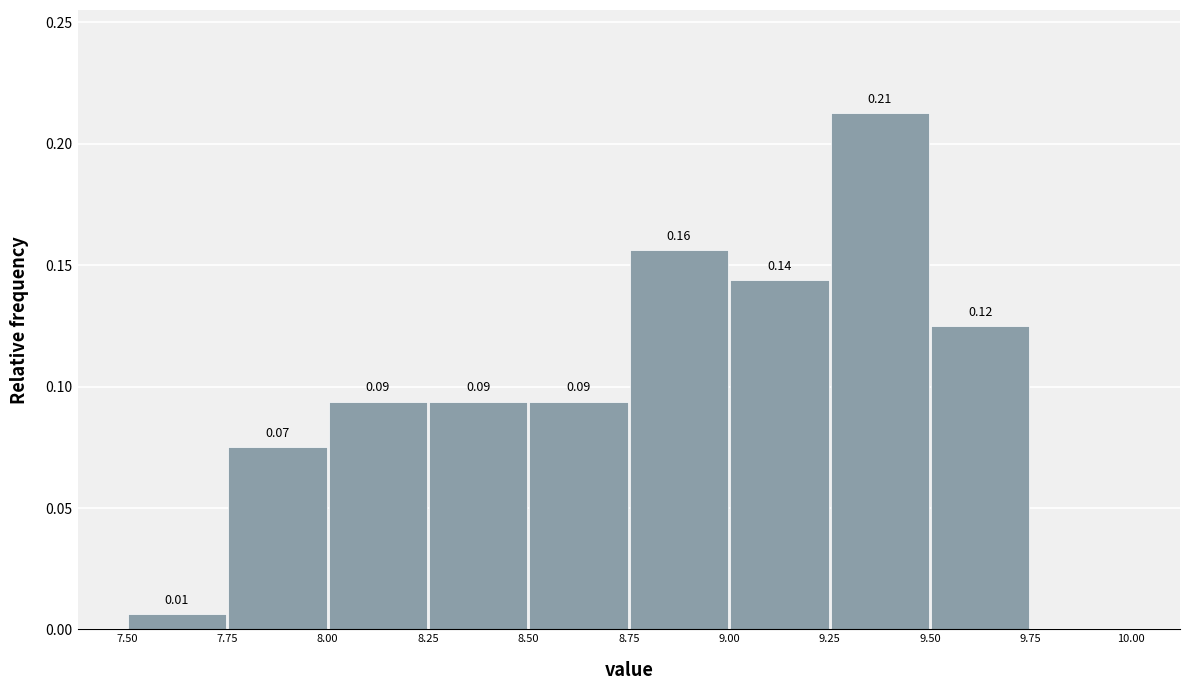

Which range on the x-axis has the tallest bar?

9.25 to 9.50